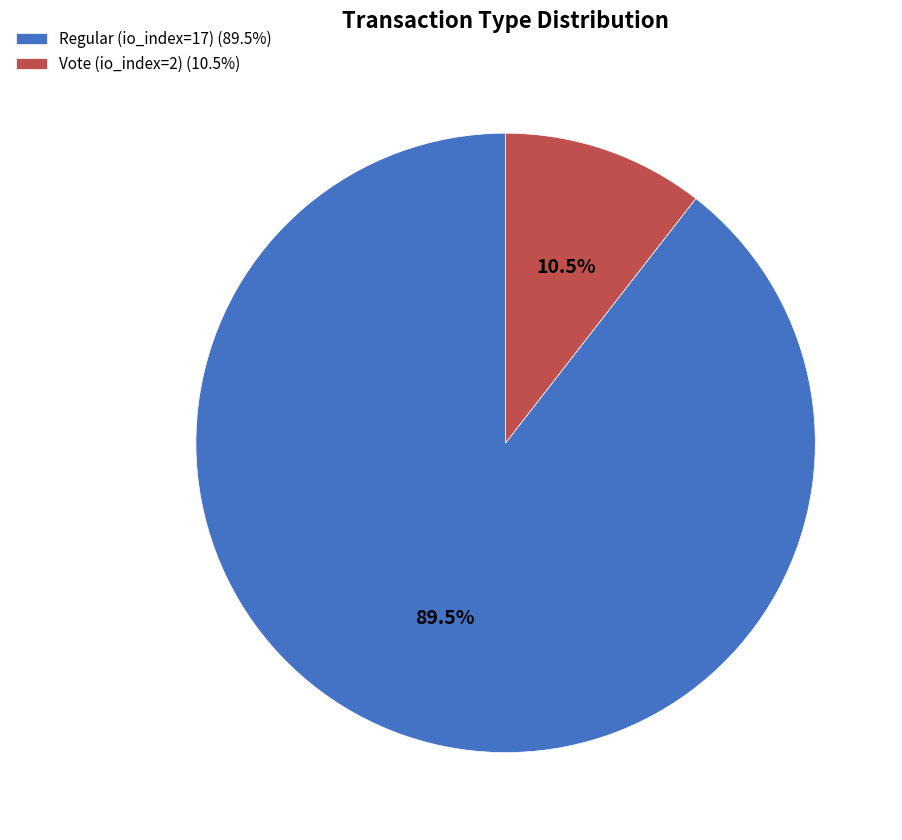

To the nearest percent, what is the difference between the Vote (io_index=2) and Regular (io_index=17) slice percentages?

79%